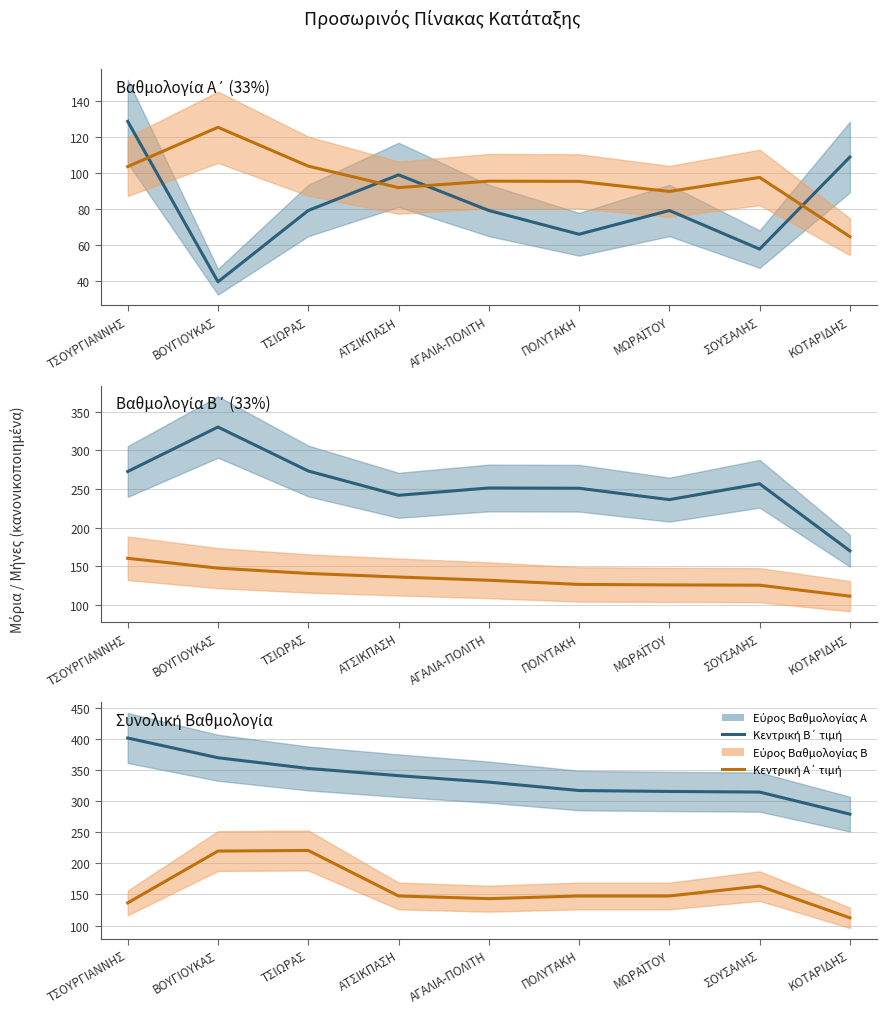

What is the label of the 2nd point from the left?

ΒΟΥΓΙΟΥΚΑΣ